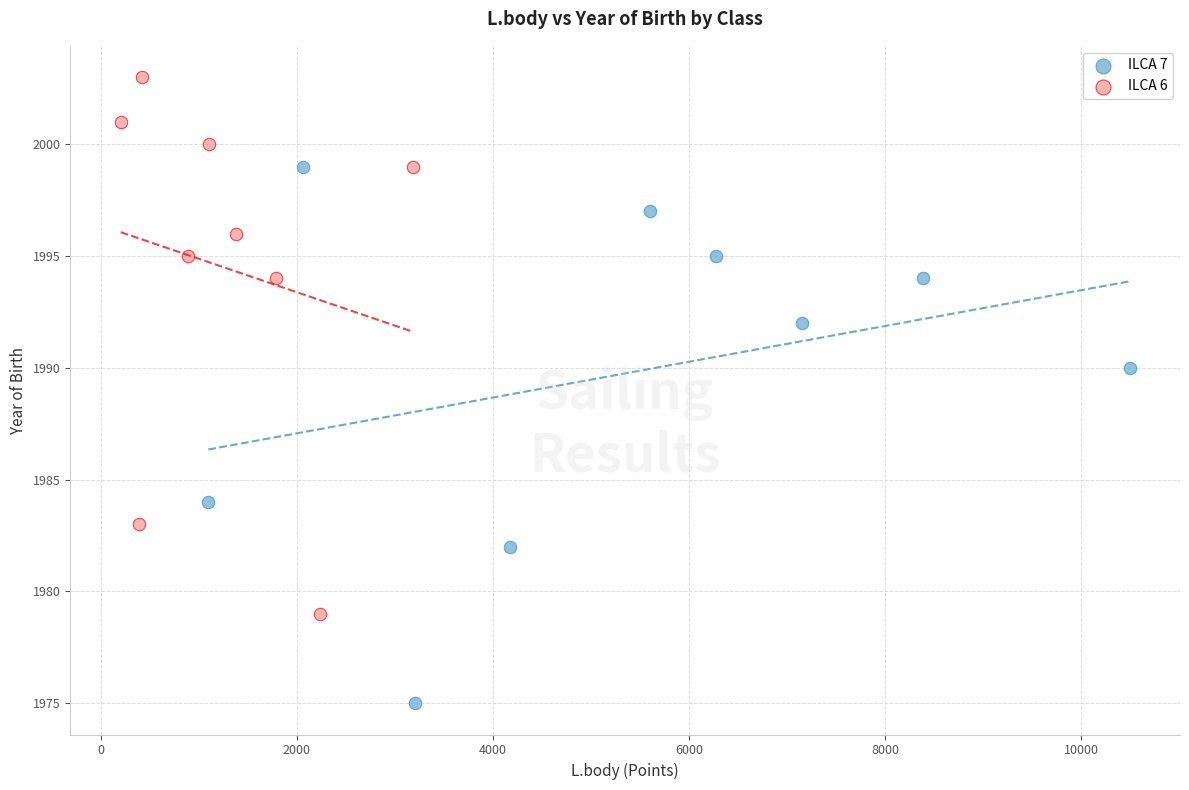

Which series reaches the maximum Y coordinate?

ILCA 6